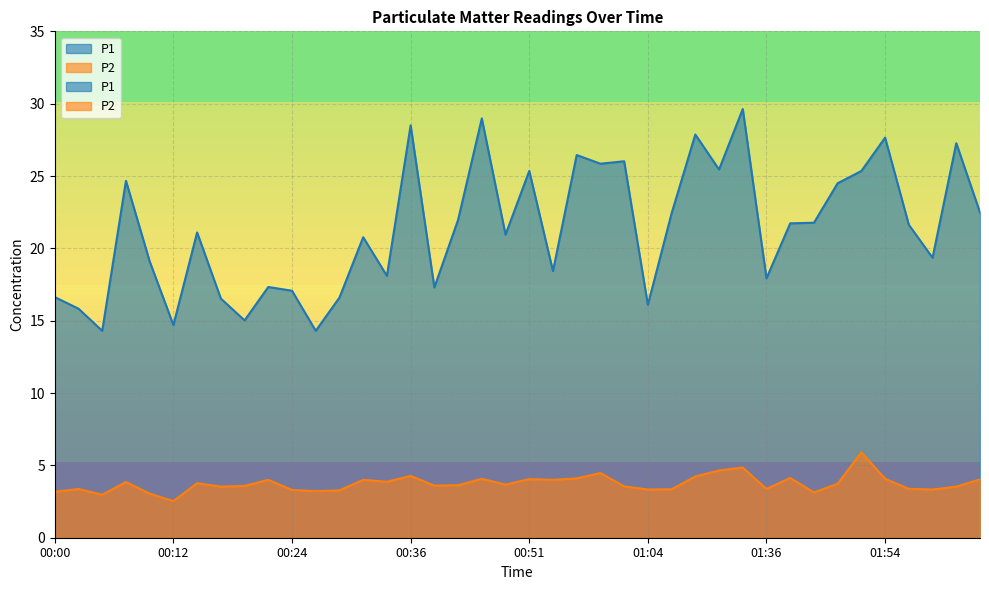

Reading left to right, transcribe all the data shown in this chart.

P1: 16.6	15.8	14.3	24.7	19.1	14.7	21.1	16.5	15.0	17.3	17.1	14.3	16.6	20.8	18.1	28.5	17.3	22.0	29.0	20.9	25.4	18.4	26.4	25.9	26.0	16.1	22.4	27.9	25.4	29.6	17.9	21.7	21.8	24.5	25.4	27.6	21.6	19.4	27.3	22.5
P2: 3.2	3.4	3.0	3.9	3.0	2.5	3.8	3.5	3.6	4.0	3.3	3.2	3.3	4.0	3.9	4.3	3.6	3.6	4.1	3.7	4.0	4.0	4.1	4.5	3.5	3.3	3.4	4.2	4.7	4.8	3.4	4.1	3.1	3.7	5.9	4.1	3.4	3.3	3.5	4.0